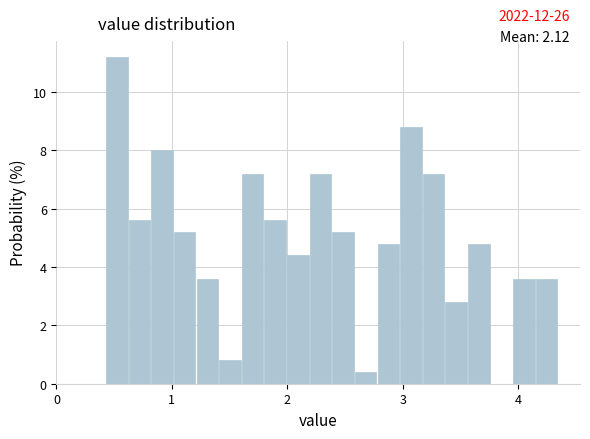

Read against the x-axis, roughly where is the centre of the tallest bar?

0.5